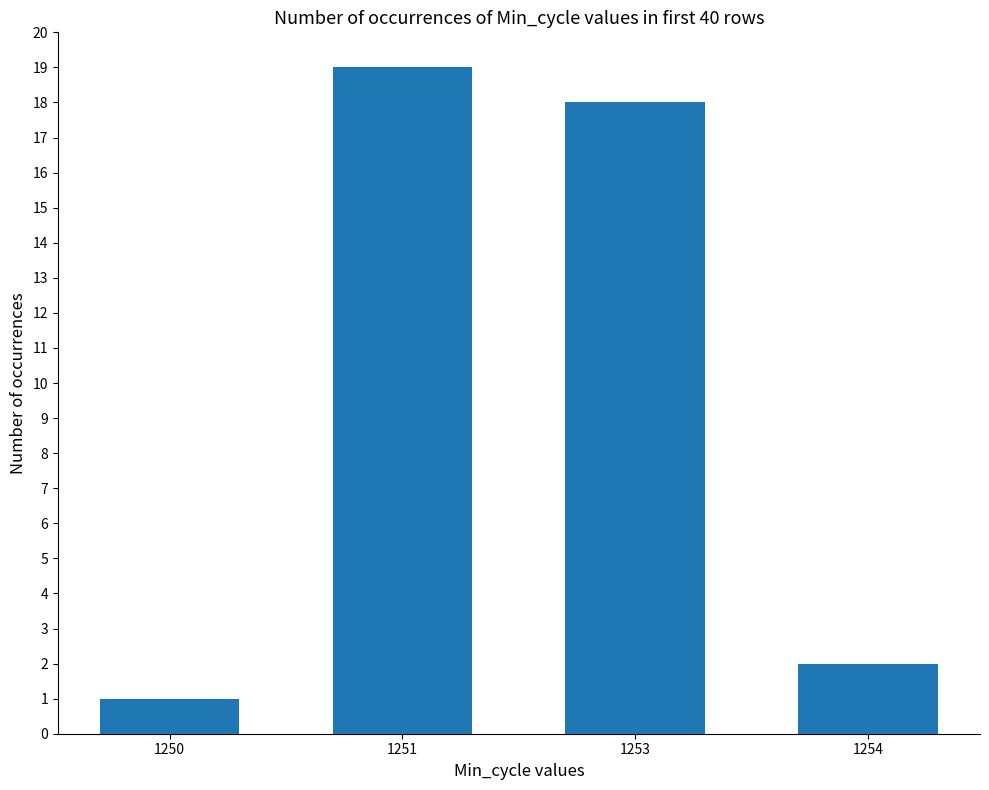

List the labels in order of value, largest first.

1251, 1253, 1254, 1250